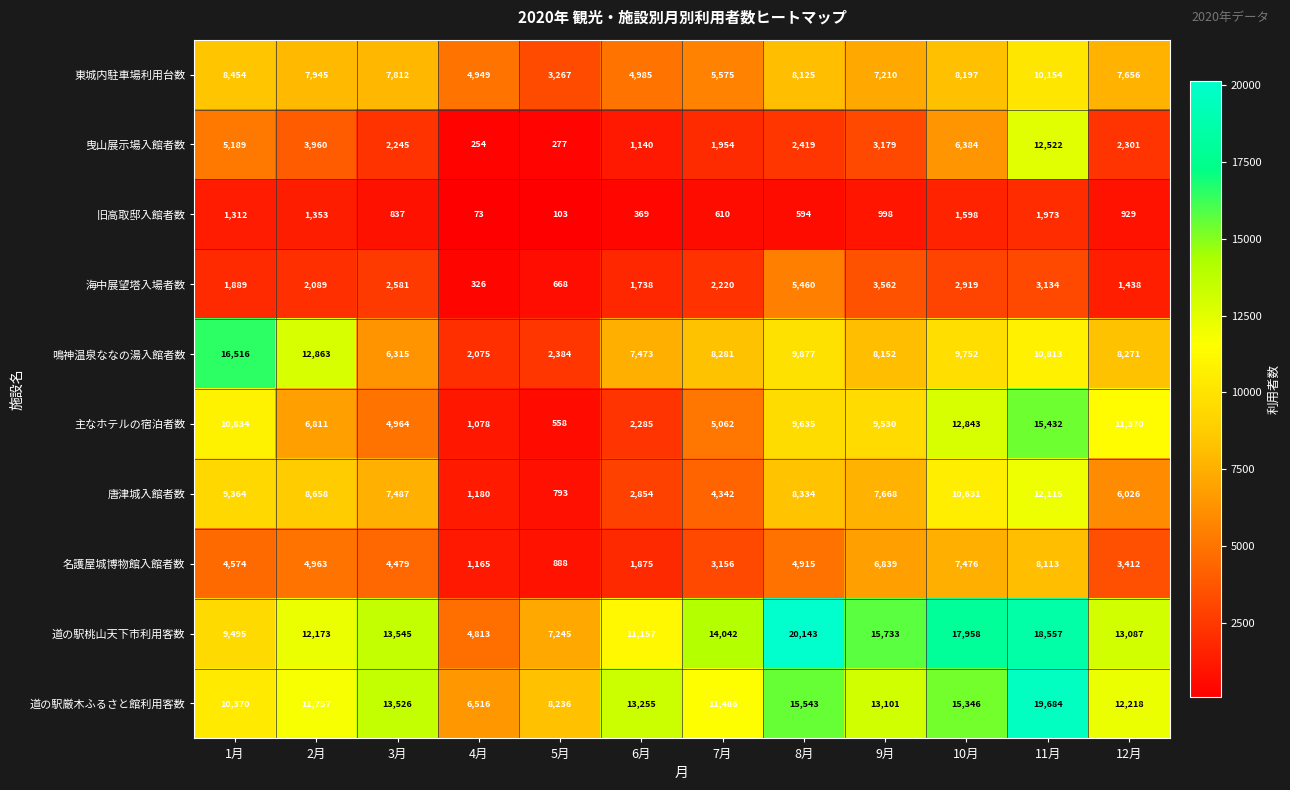

What is the sum of the 名護屋城博物館入館者数 values at 6月 and 1月?

6449